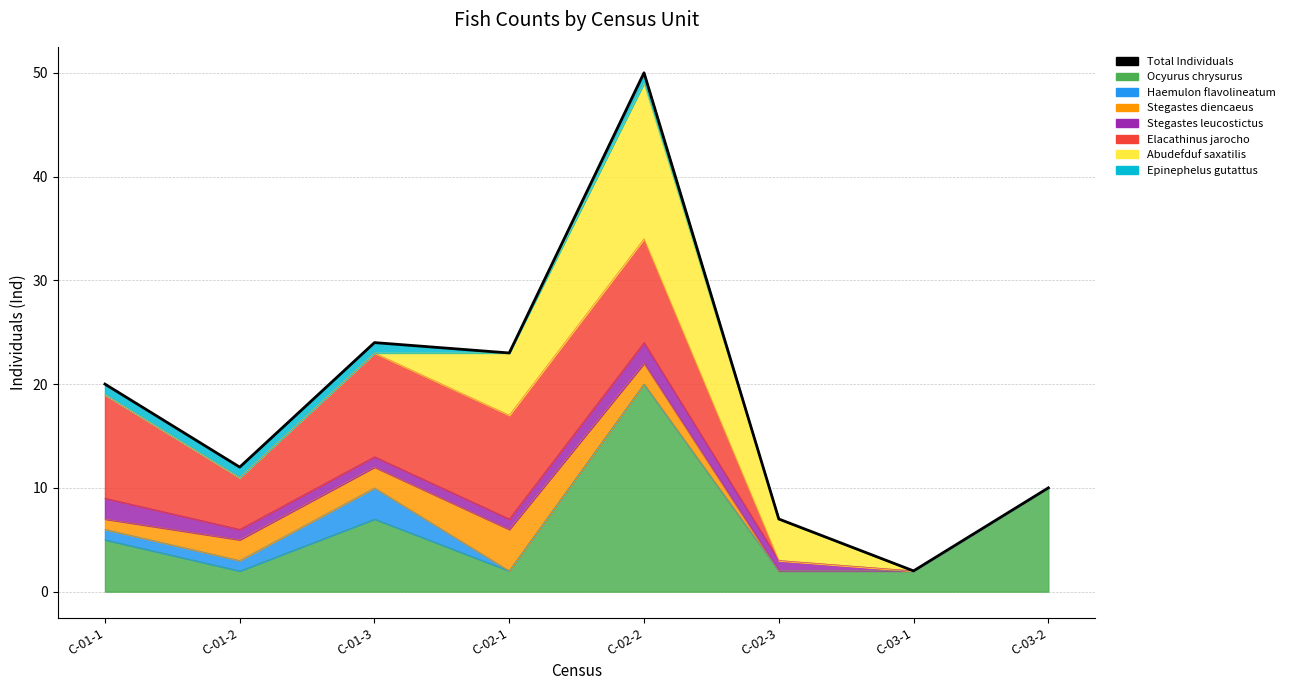

What is the value of the 3rd point from the left?

24